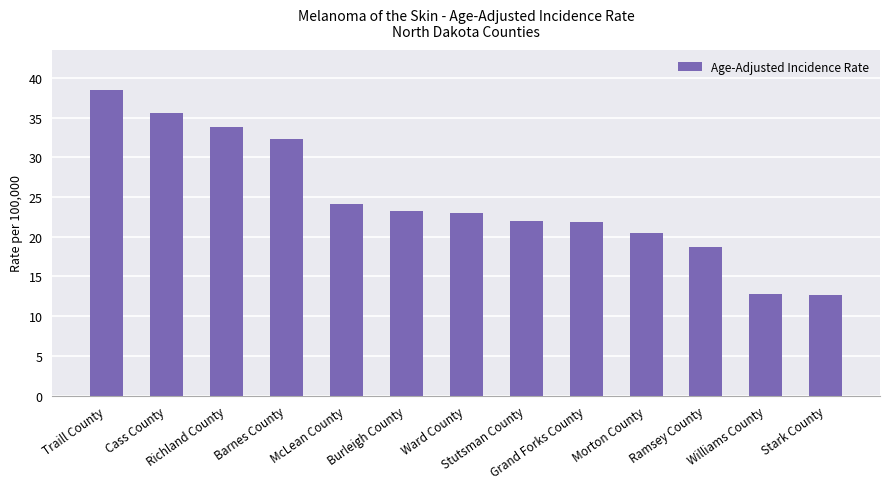

What is the value of the 7th bar from the left?

23.0